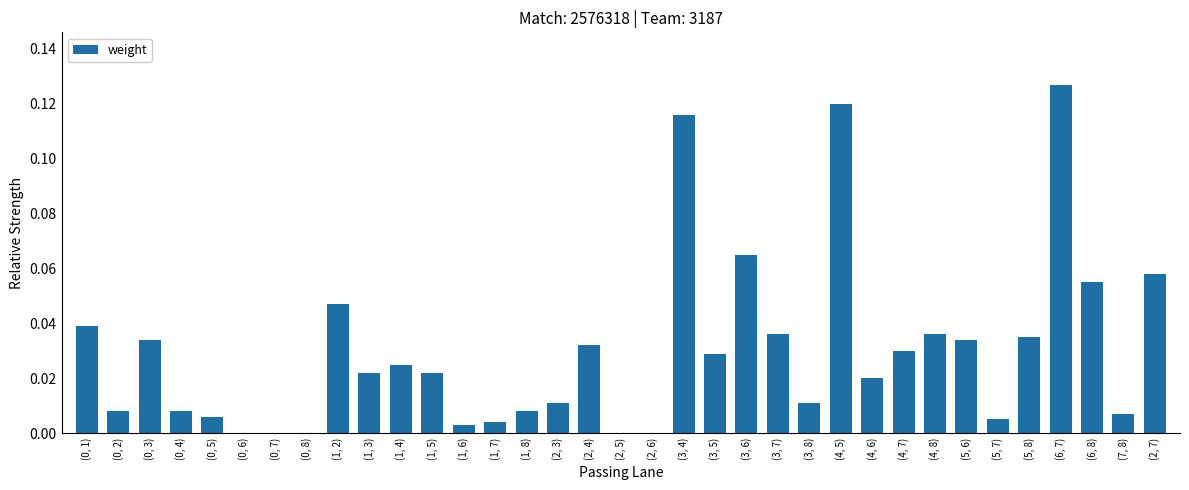

Which category has the highest value across all series?

(6, 7)